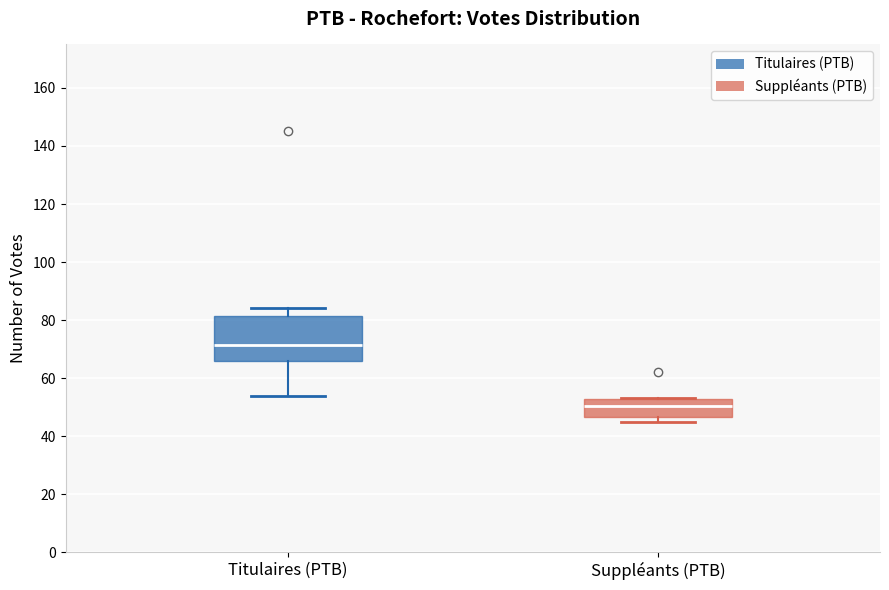

Reading left to right, read every box against the y-axis: the position of its median line, the range the box covers, and the ends of its whiskers. The values are not printed on the chart, so give them approximately, as read against the axis.

Titulaires (PTB): median 72, box 66 to 82, whiskers 54 to 84
Suppléants (PTB): median 50, box 46 to 52, whiskers 46 (just below the box's lower edge) to 54